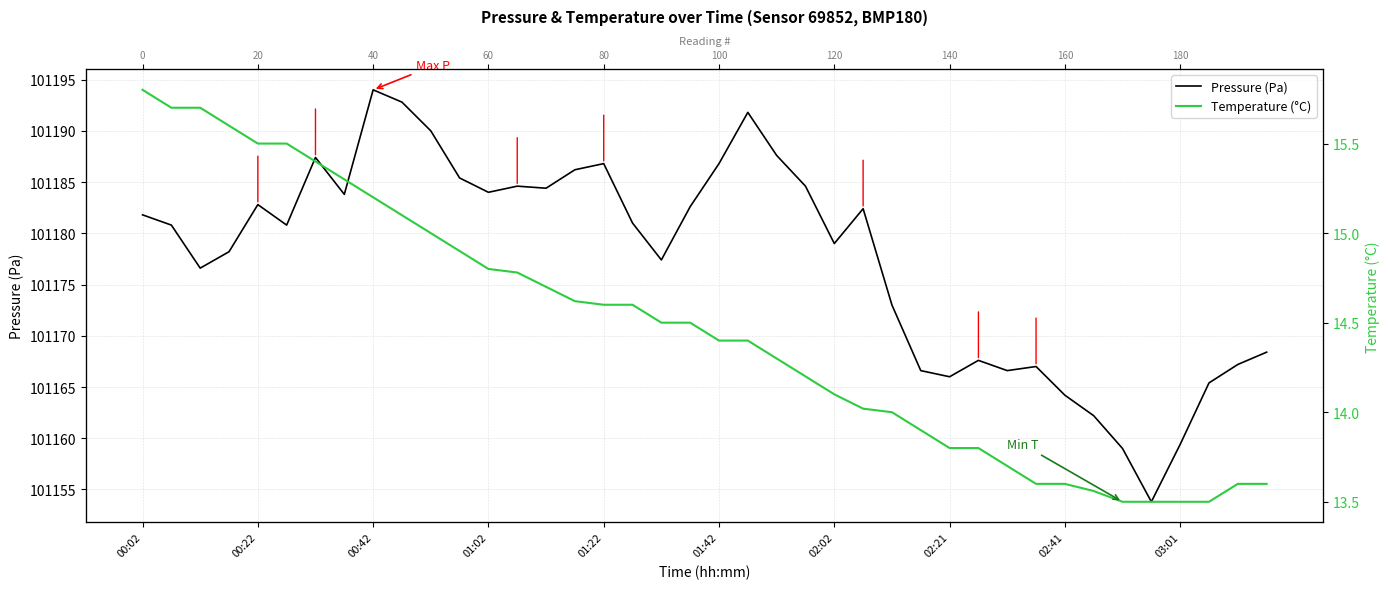

Reading left to right, what are all the values shown in this chart?

Pressure (Pa): 101181.8	101180.8	101176.6	101178.2	101182.8	101180.8	101187.4	101183.8	101194.0	101192.8	101190.0	101185.4	101184.0	101184.6	101184.4	101186.2	101186.8	101181.0	101177.4	101182.6	101186.8	101191.8	101187.6	101184.6	101179.0	101182.4	101173.0	101166.6	101166.0	101167.6	101166.6	101167.0	101164.2	101162.2	101159.0	101153.8	101159.4	101165.4	101167.2	101168.4
Temperature (°C): 15.8	15.7	15.7	15.6	15.5	15.5	15.4	15.3	15.2	15.1	15.0	14.9	14.8	14.8	14.7	14.6	14.6	14.6	14.5	14.5	14.4	14.4	14.3	14.2	14.1	14.0	14.0	13.9	13.8	13.8	13.7	13.6	13.6	13.6	13.5	13.5	13.5	13.5	13.6	13.6